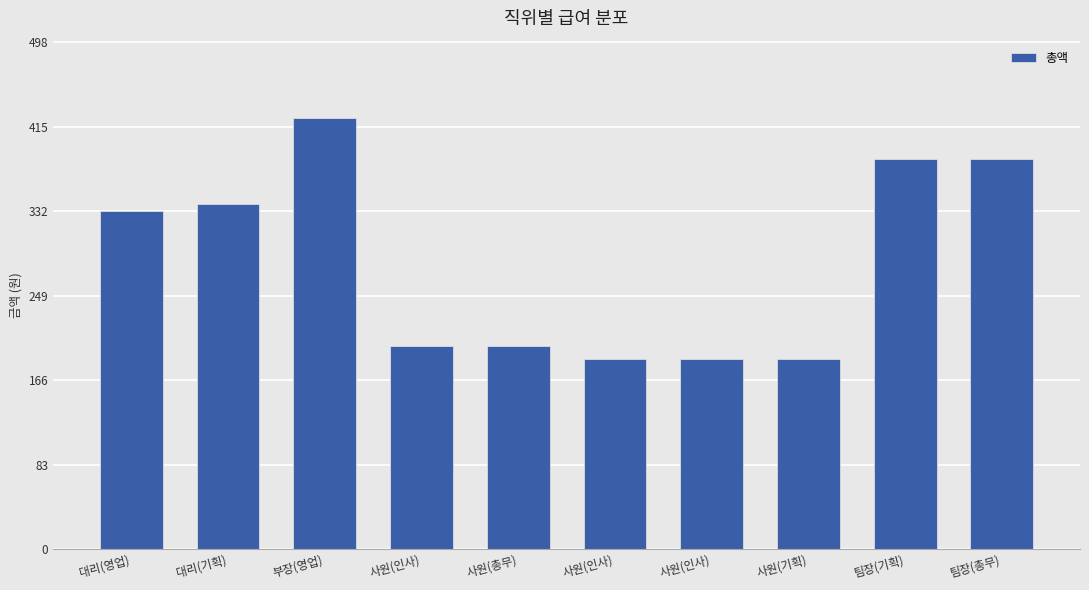

Rank the categories by value from highest to lowest.

부장(영업), 팀장(기획), 팀장(총무), 대리(기획), 대리(영업), 사원(인사), 사원(총무), 사원(인사), 사원(인사), 사원(기획)